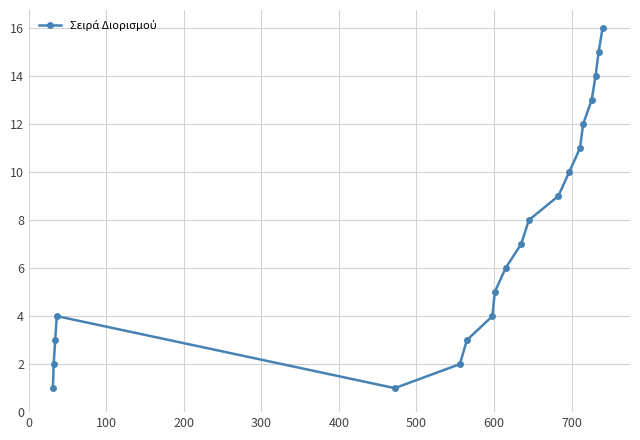

How many points are lower than both their immediate neighbors (excluding endpoints)?

1